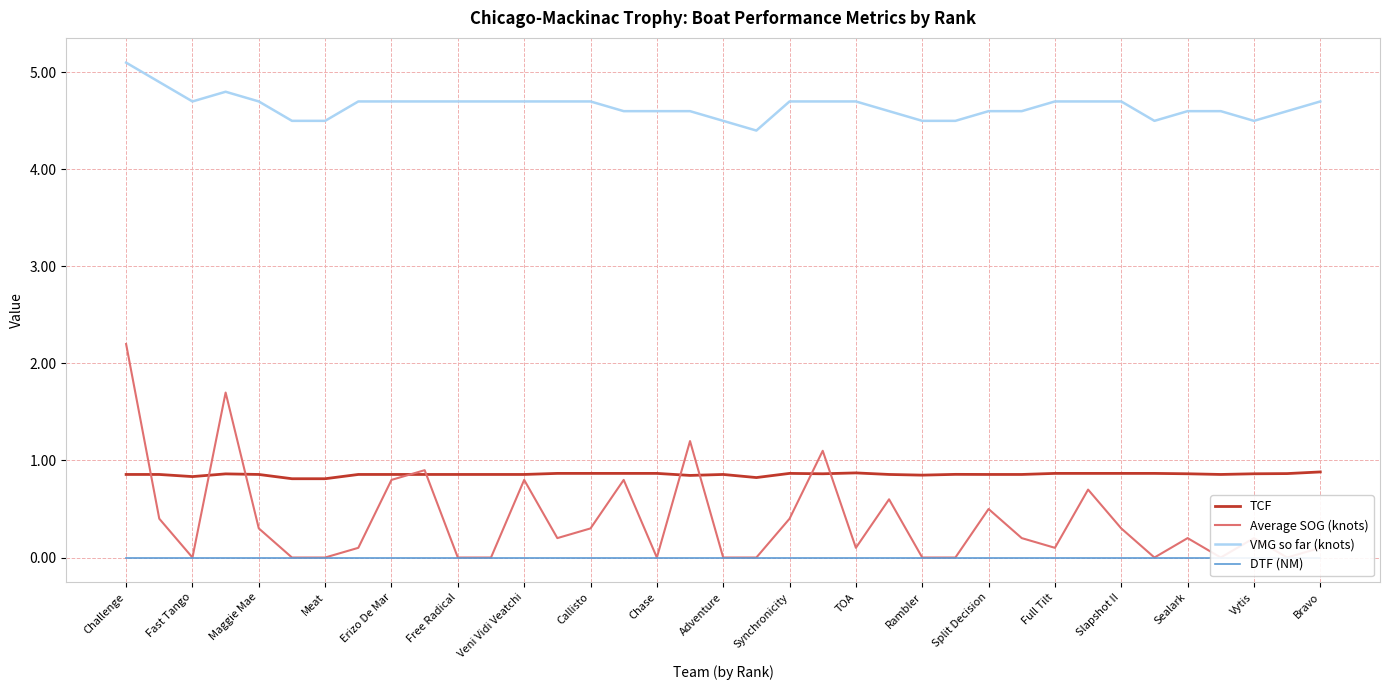

Is the value of VMG so far (knots) at Veni Vidi Veatchi greater than the value of TCF at Sealark?

Yes